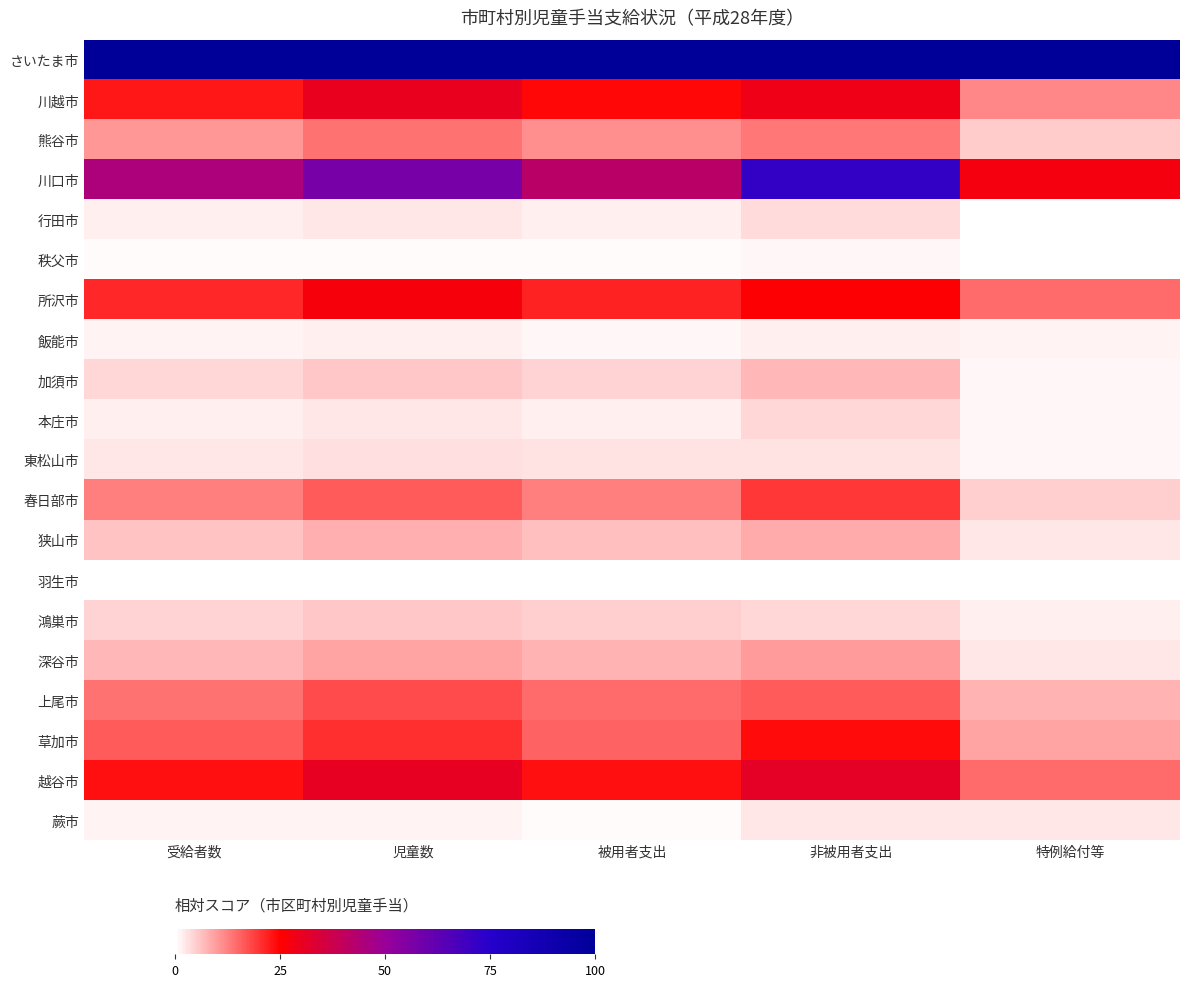

Which category has the highest value across all series?

受給者数